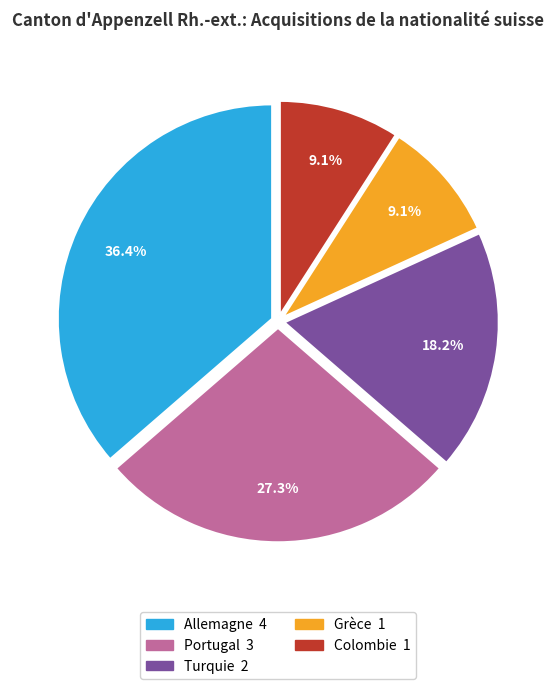

Which category has the biggest portion of the pie?

Allemagne